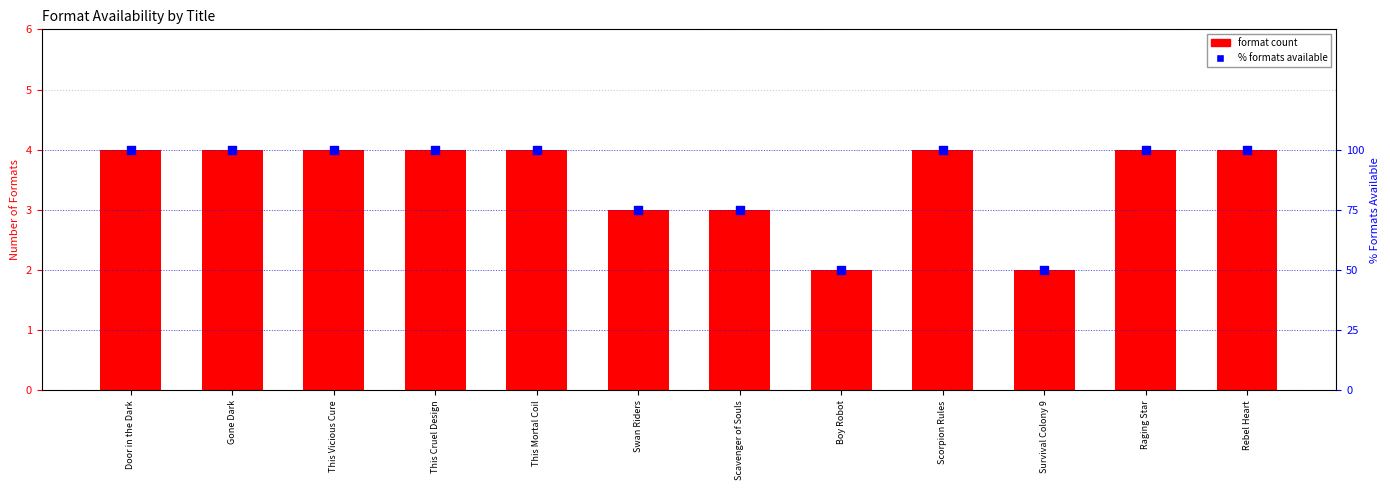

Is the value of % formats available at This Cruel Design greater than the value of format count at Gone Dark?

Yes